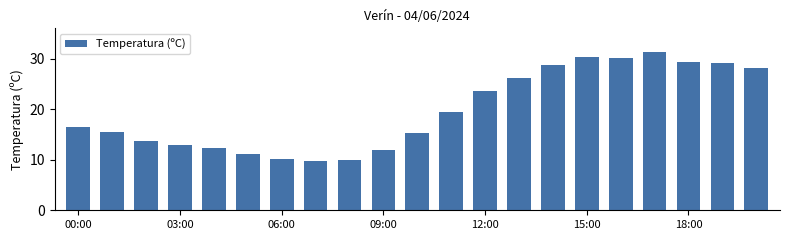

Count the number of values greater than 16.

11